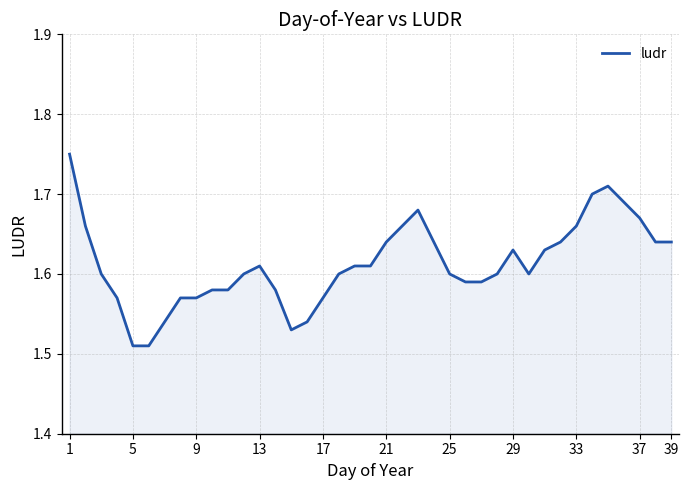

The chart shows a value of 2.7 at 5. True or false?

False